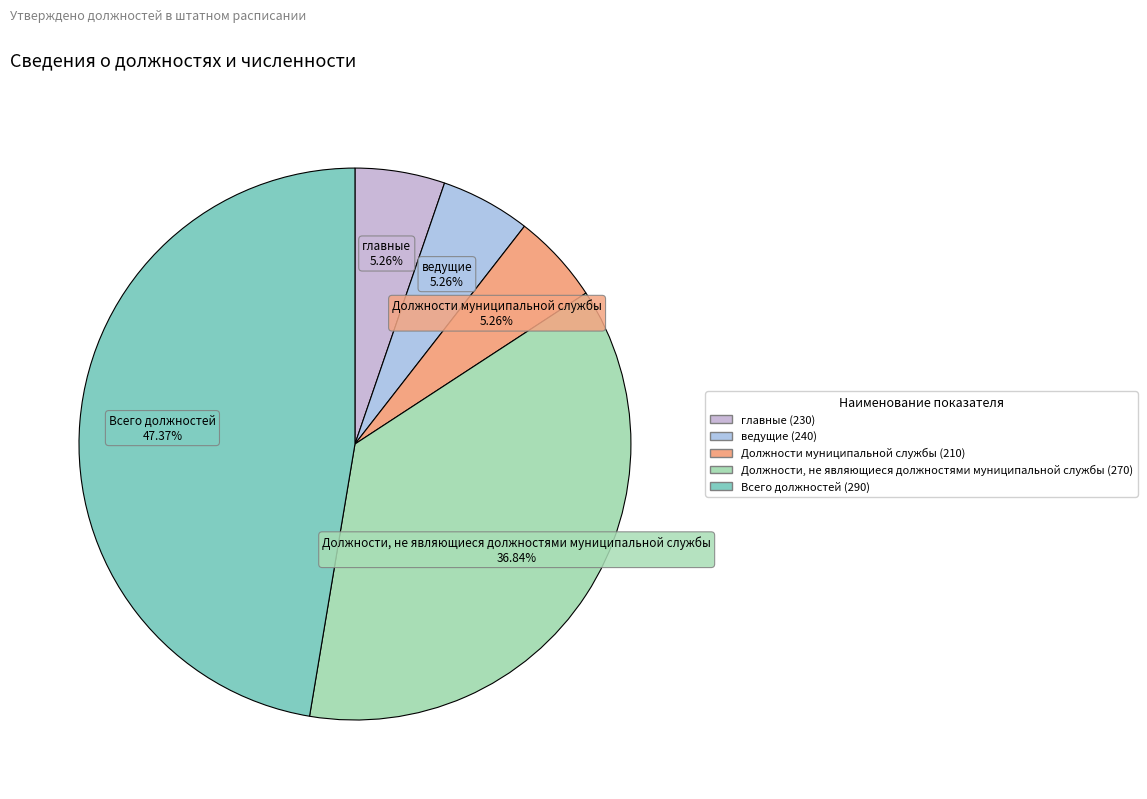

To the nearest percent, what portion does Должности, не являющиеся должностями муниципальной службы (270) represent?

37%